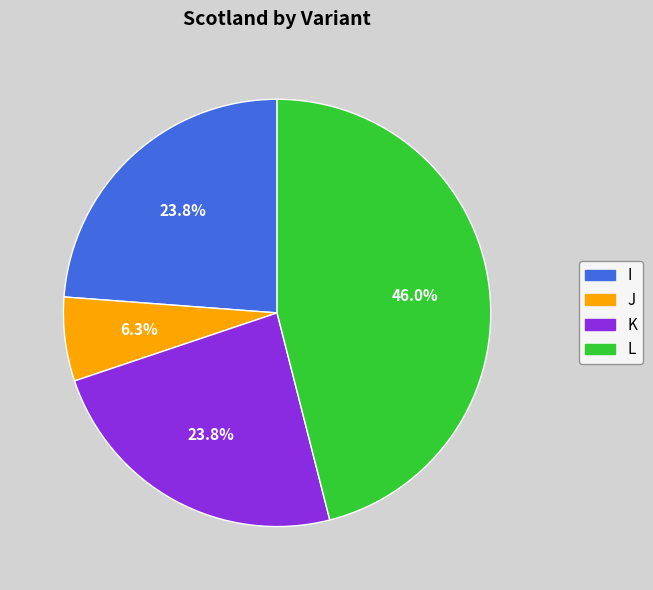

Between J and I, which is larger?

I